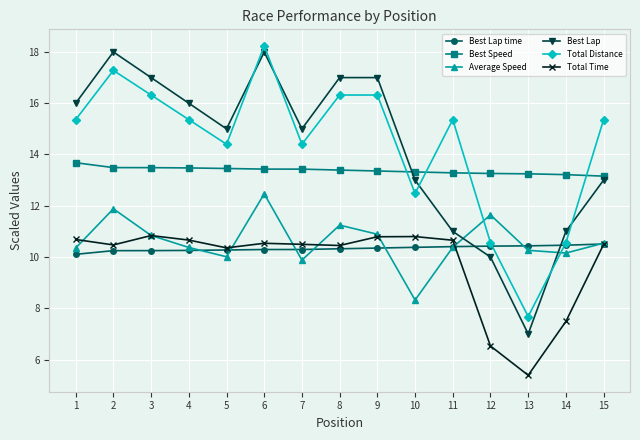

The value of Total Distance at 4 is 15.4. True or false?

True